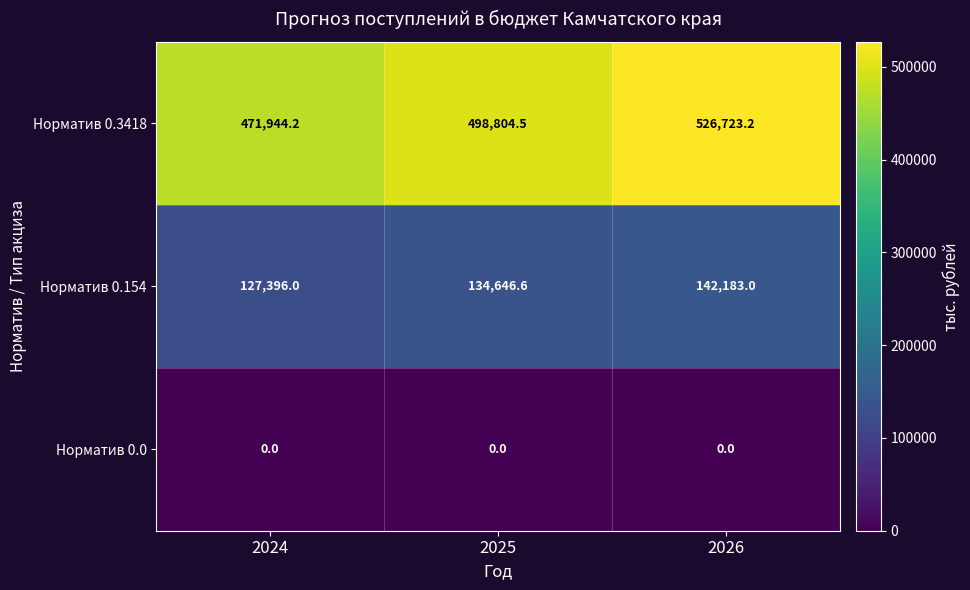

List the series in order of their peak value, lowest first.

Норматив 0.0, Норматив 0.154, Норматив 0.3418